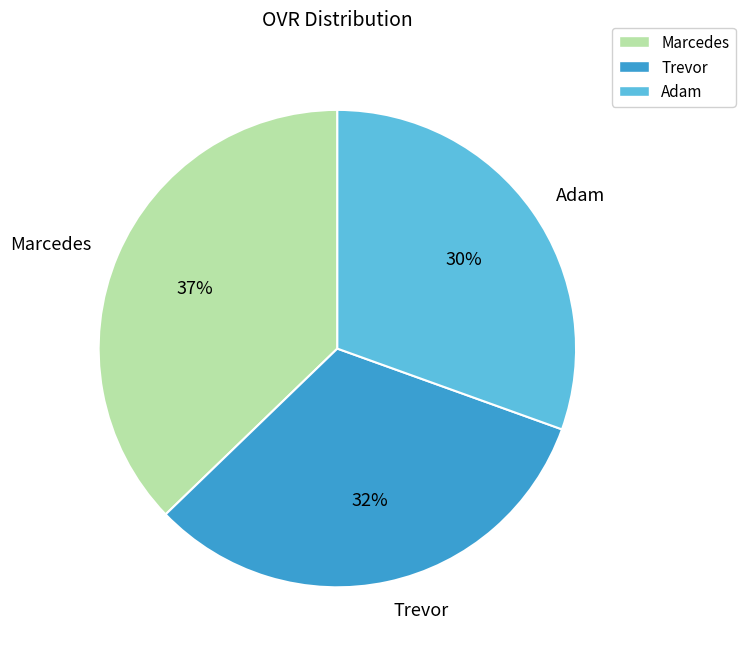

To the nearest percent, what is the difference between the Trevor and Adam slice percentages?

2%